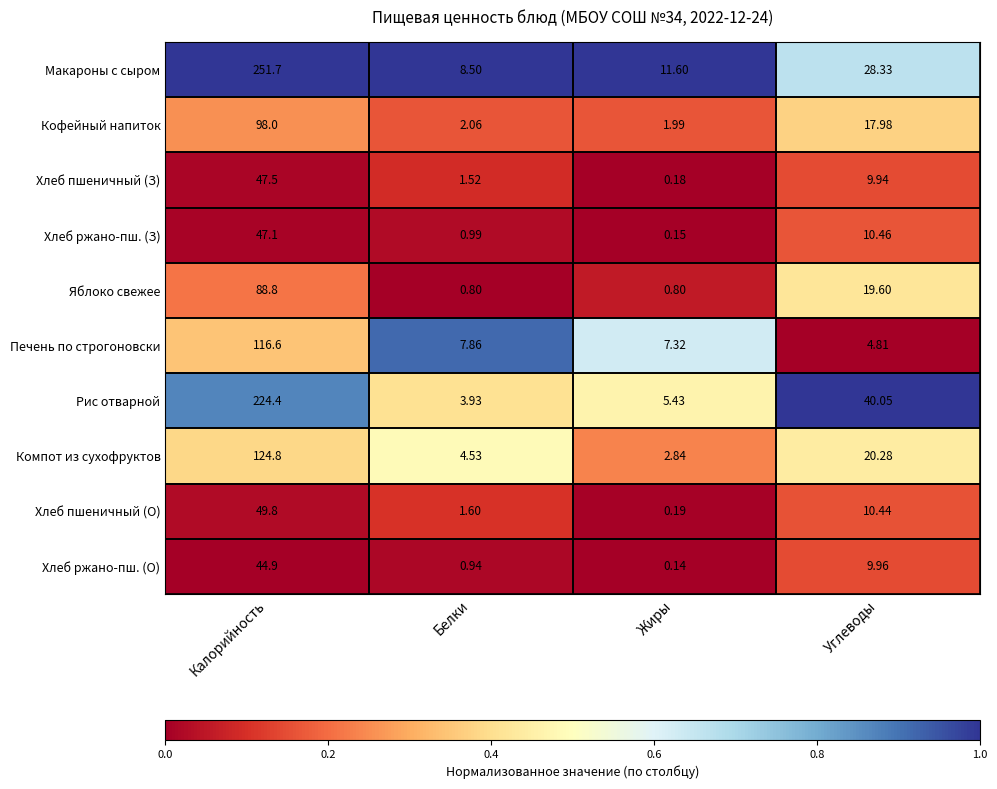

At which category is the sum across all series the highest?

Калорийность